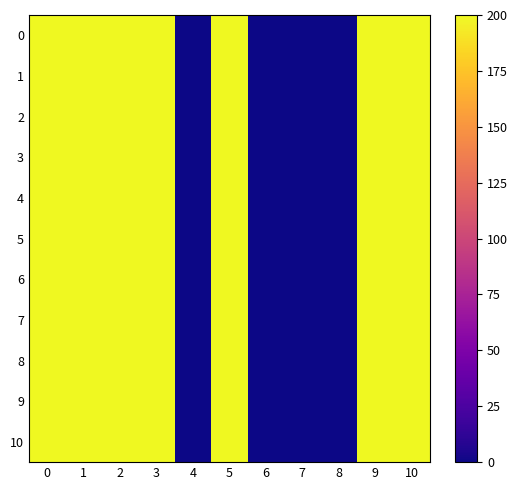

Between 7 and 1, which is larger?

1